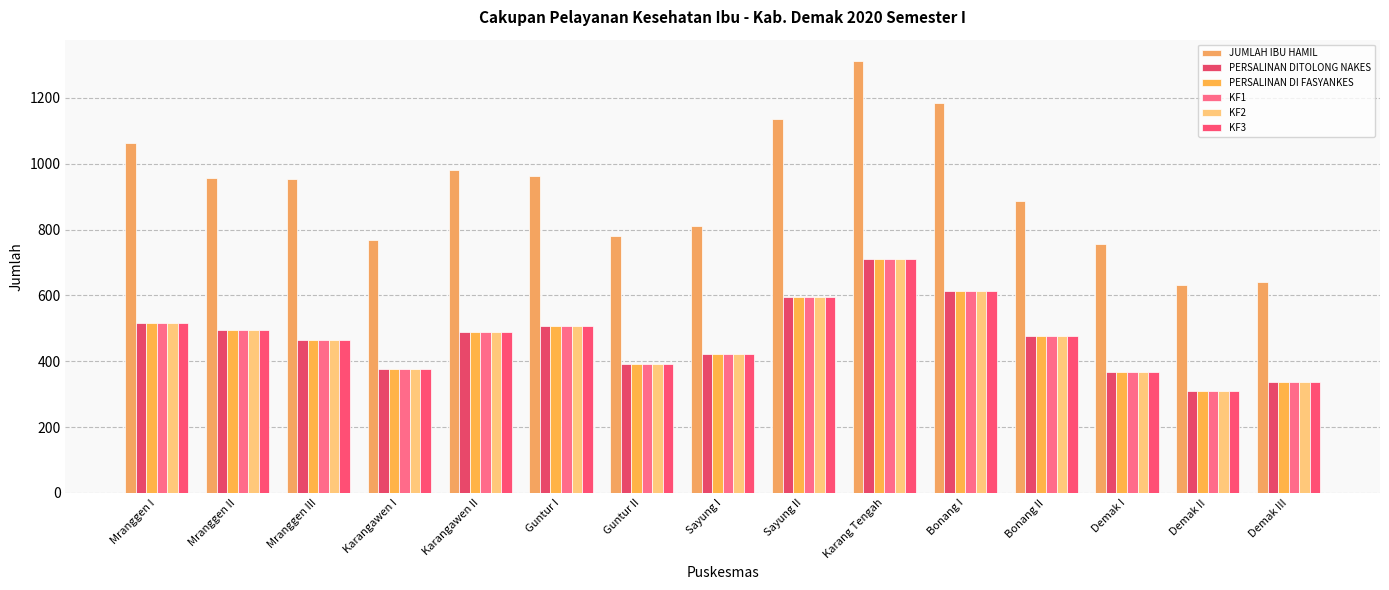

The JUMLAH IBU HAMIL series shows 961 at Guntur I. True or false?

True